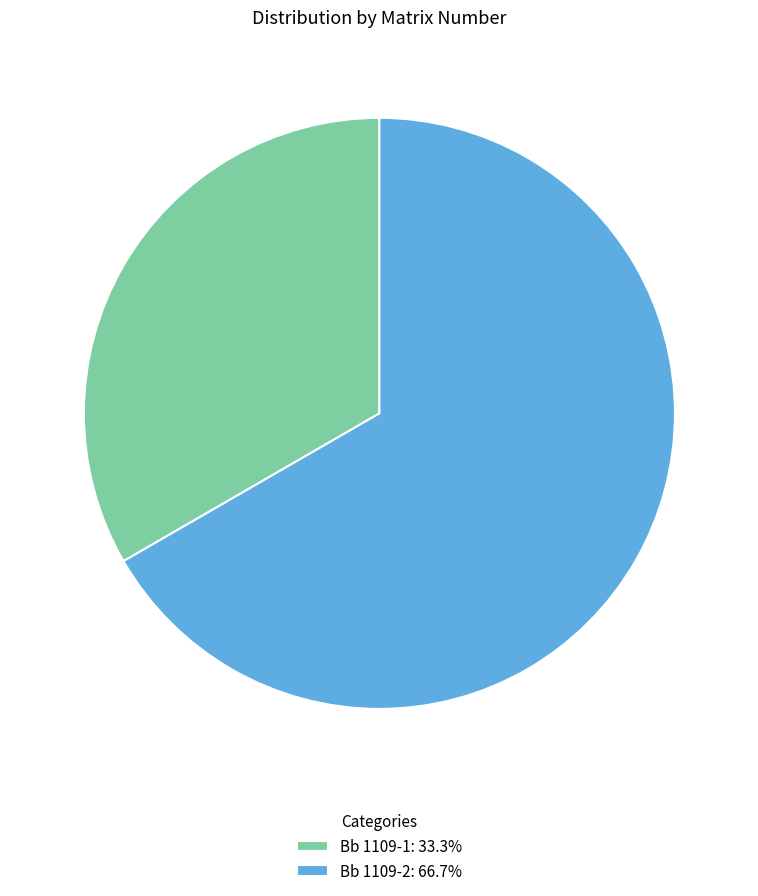

Does Bb 1109-2: 66.7% represent more than half of the total?

Yes